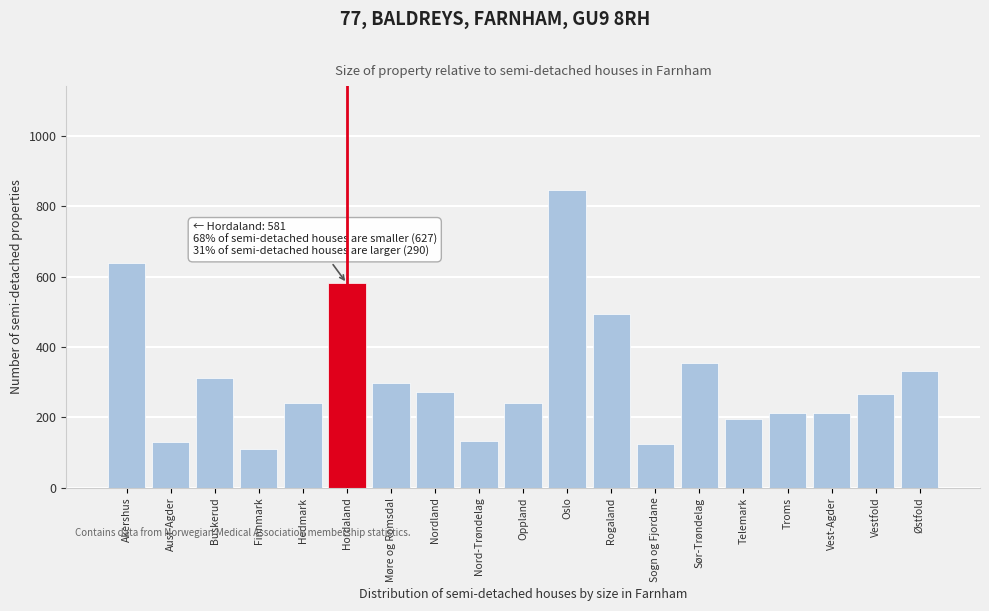

The value at Nord-Trøndelag is 205. True or false?

False